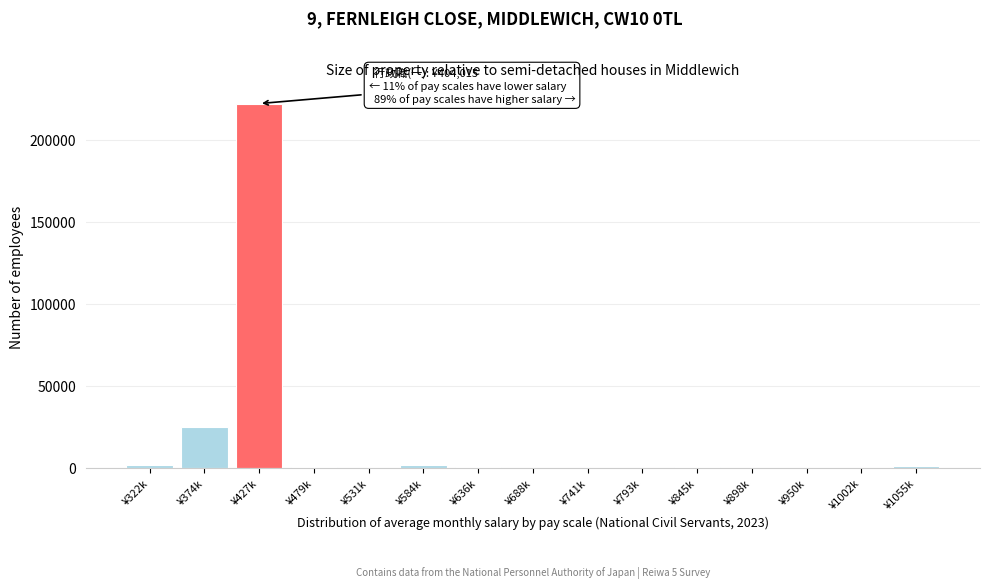

Which label corresponds to the largest value in the chart?

¥427k